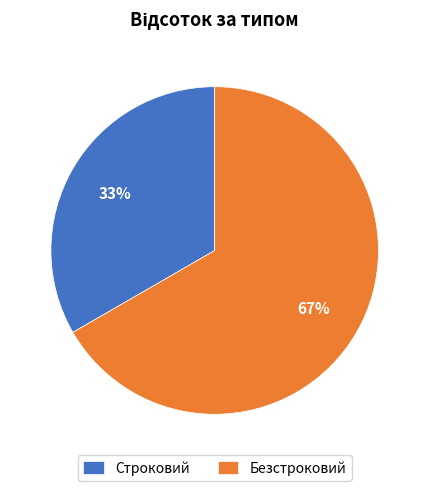

To the nearest percent, what is the combined percentage of Безстроковий and Строковий?

100%